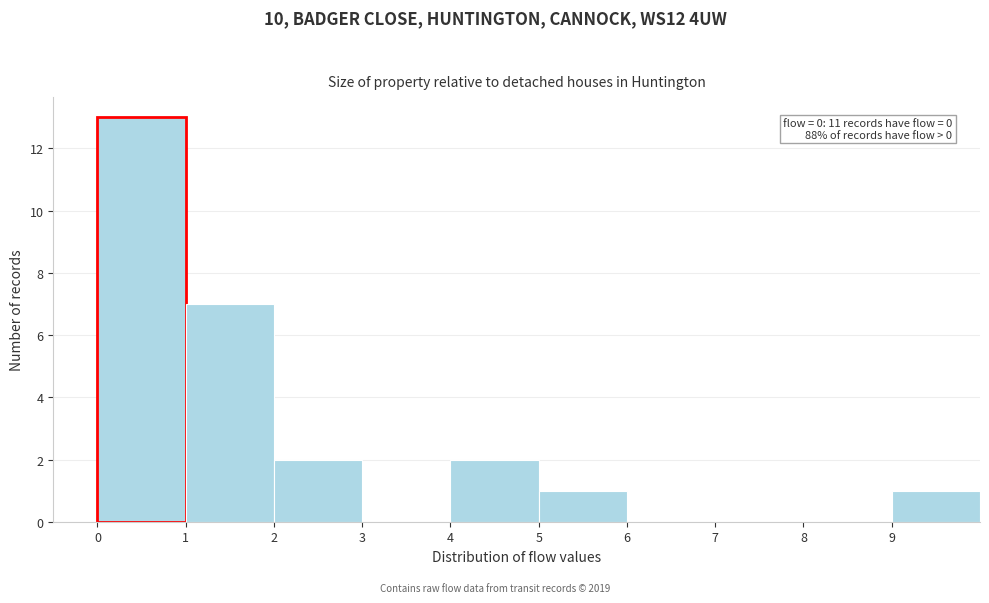

Over which range of the x-axis is the bar tallest?

0 to 1